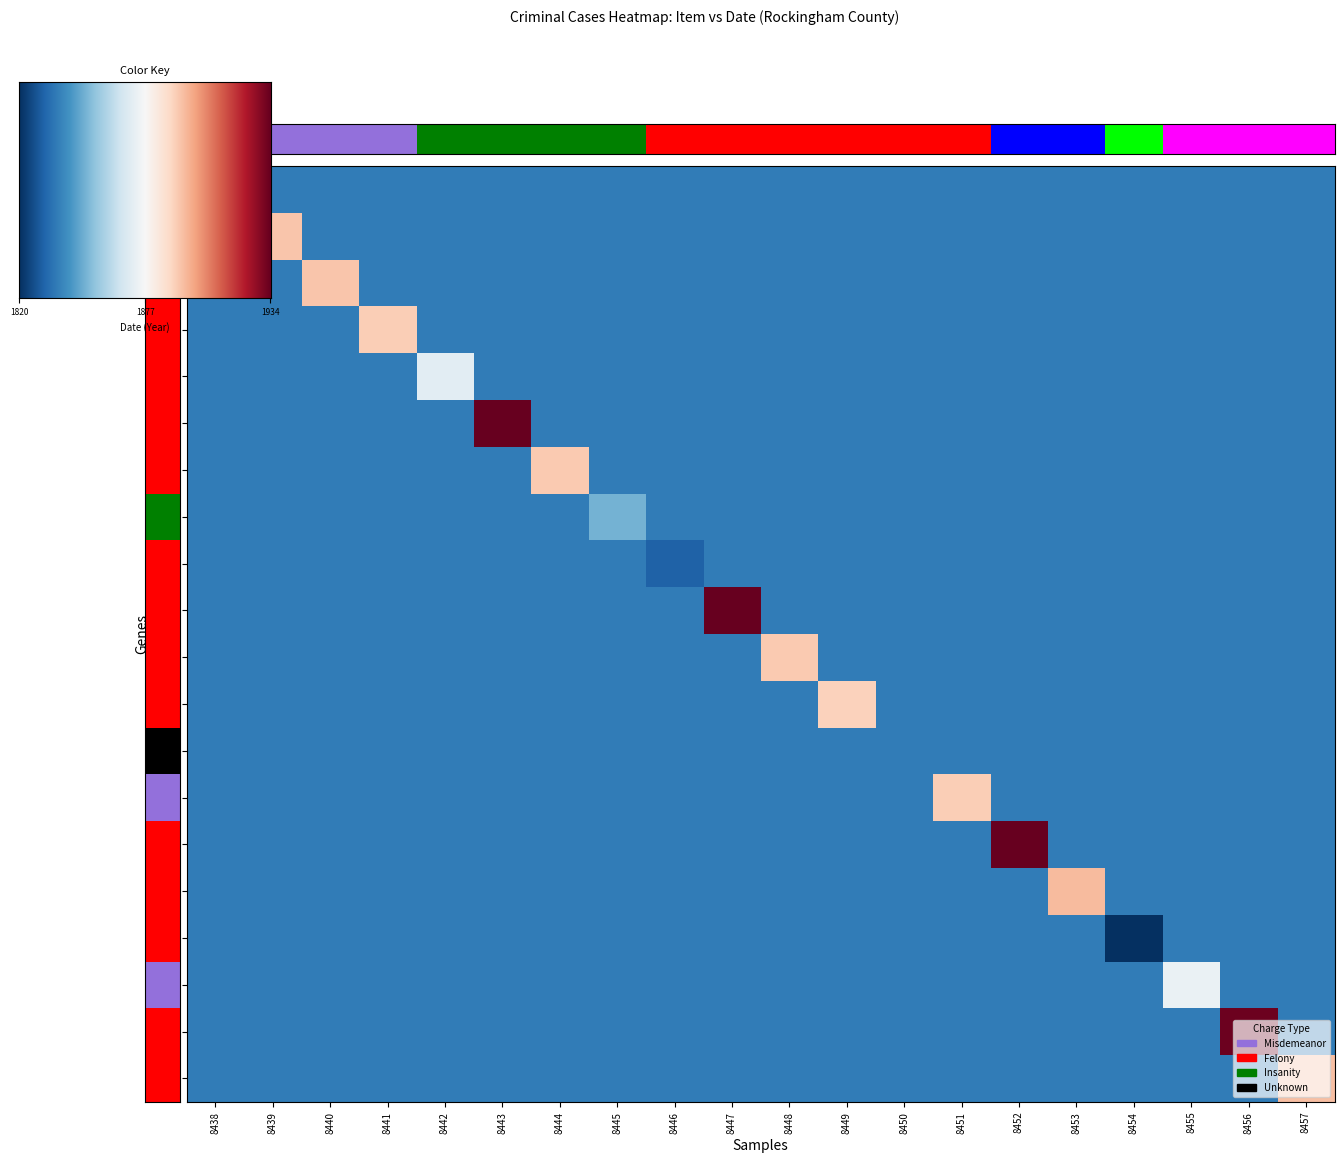

What is the sum of all 8445 values?

3.1